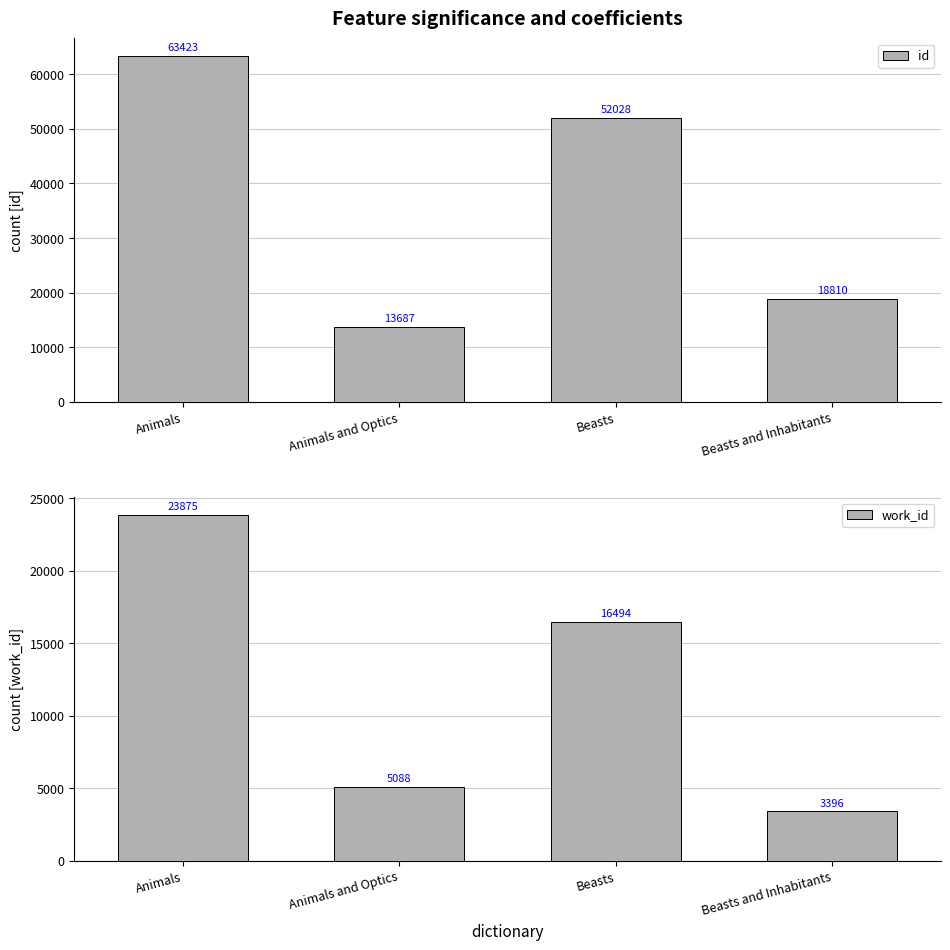

At which label does id reach its minimum?

Animals and Optics